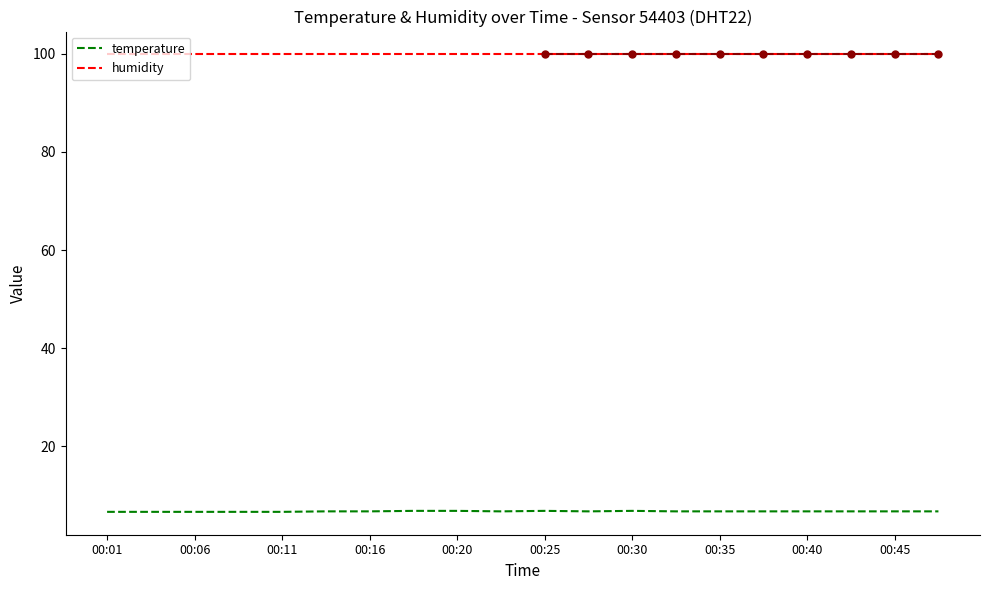

What is the maximum value for temperature?

6.8